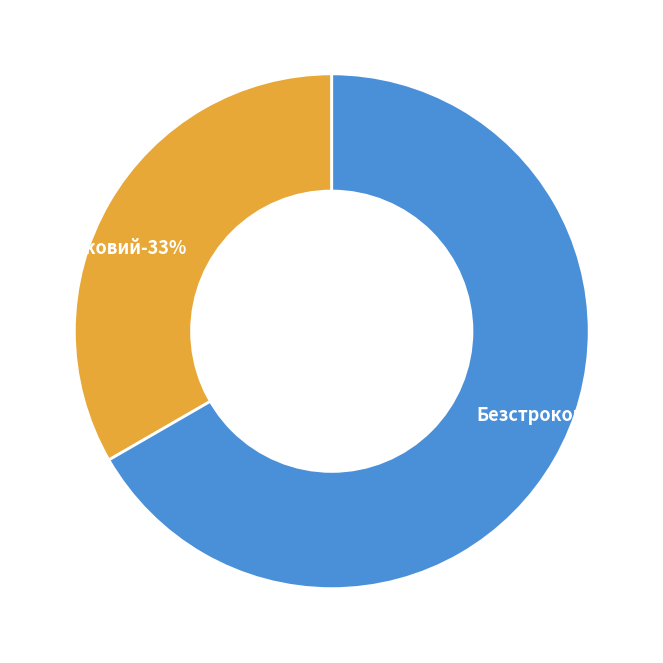

Which category accounts for the majority?

Безстроковий